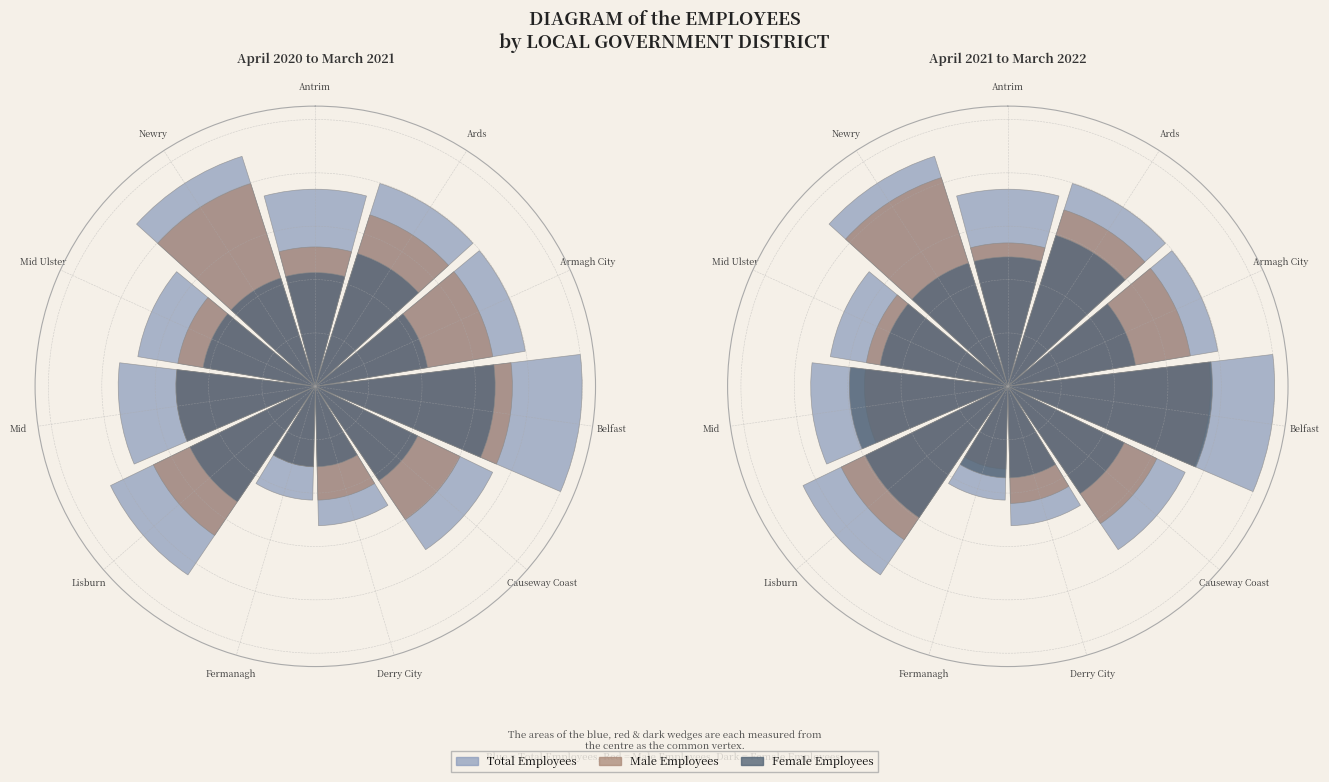

Which series has the largest range (max minus min)?

total_values